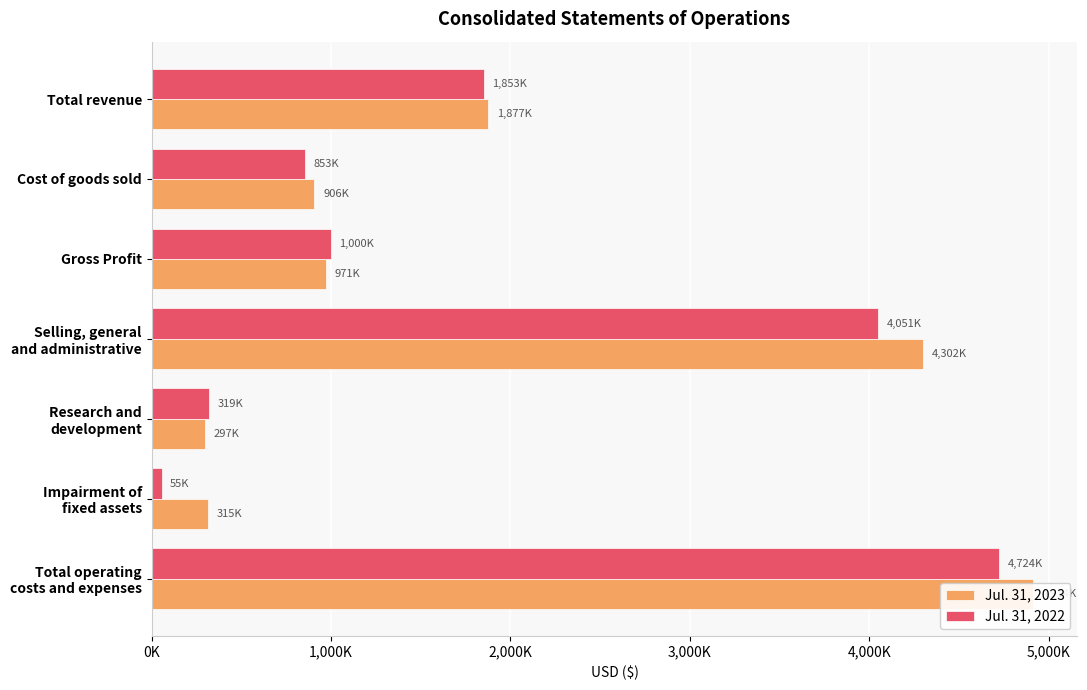

What is the value of the Jul. 31, 2022 bar at the 3rd from the left?

1000000